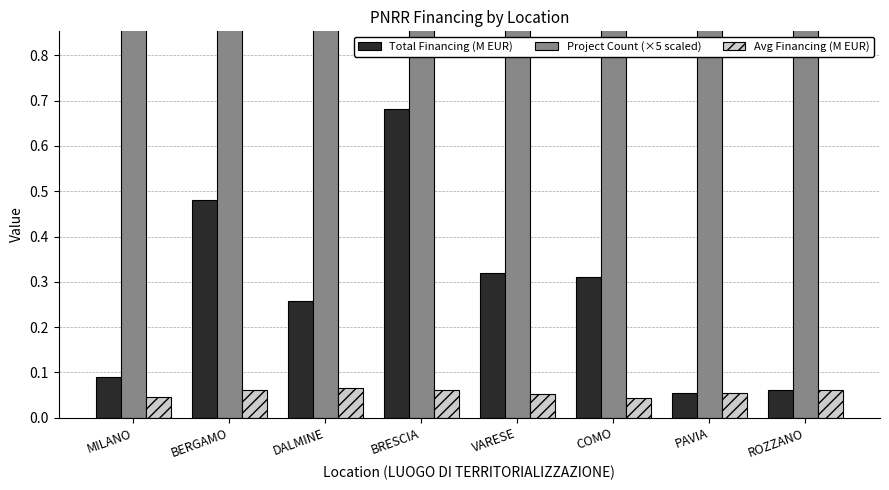

True or false: Avg Financing (M EUR) has a value of 0.0 at MILANO.

False